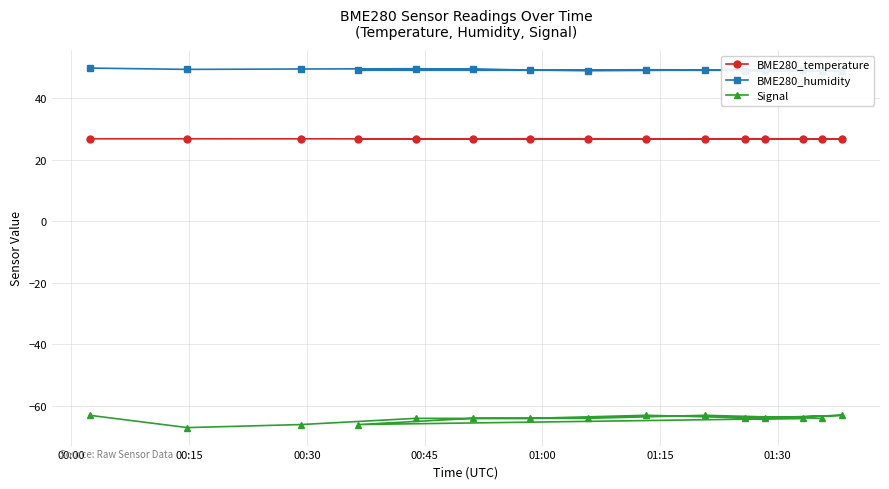

What is the maximum value for Signal?

-63.0